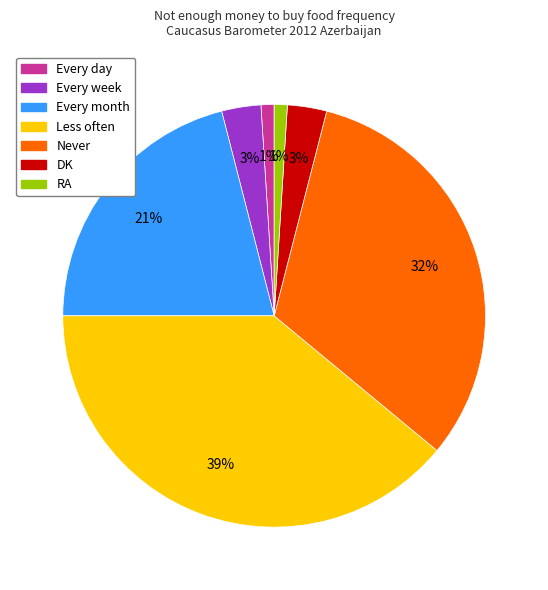

Do DK and Every month together represent more than half of the pie?

No